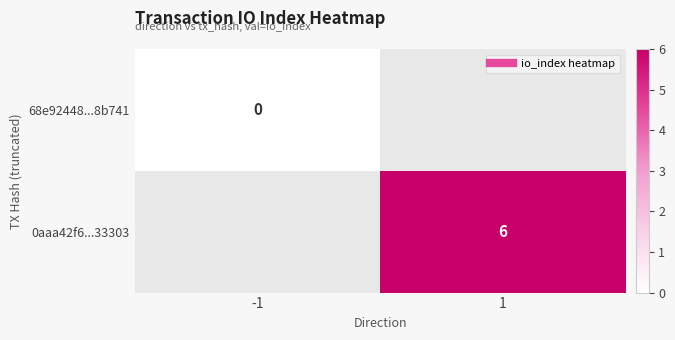

Which label corresponds to the largest value in the chart?

1